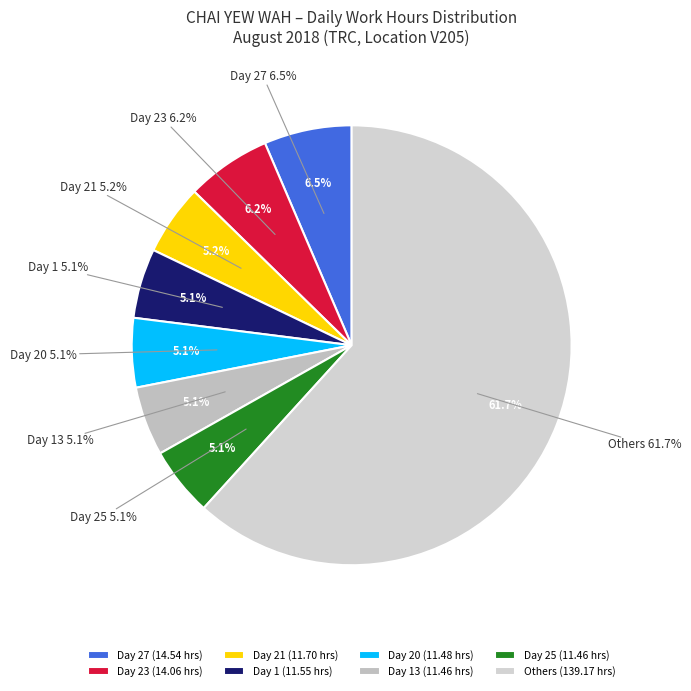

What portion of the pie excludes Day 6?

95.3%